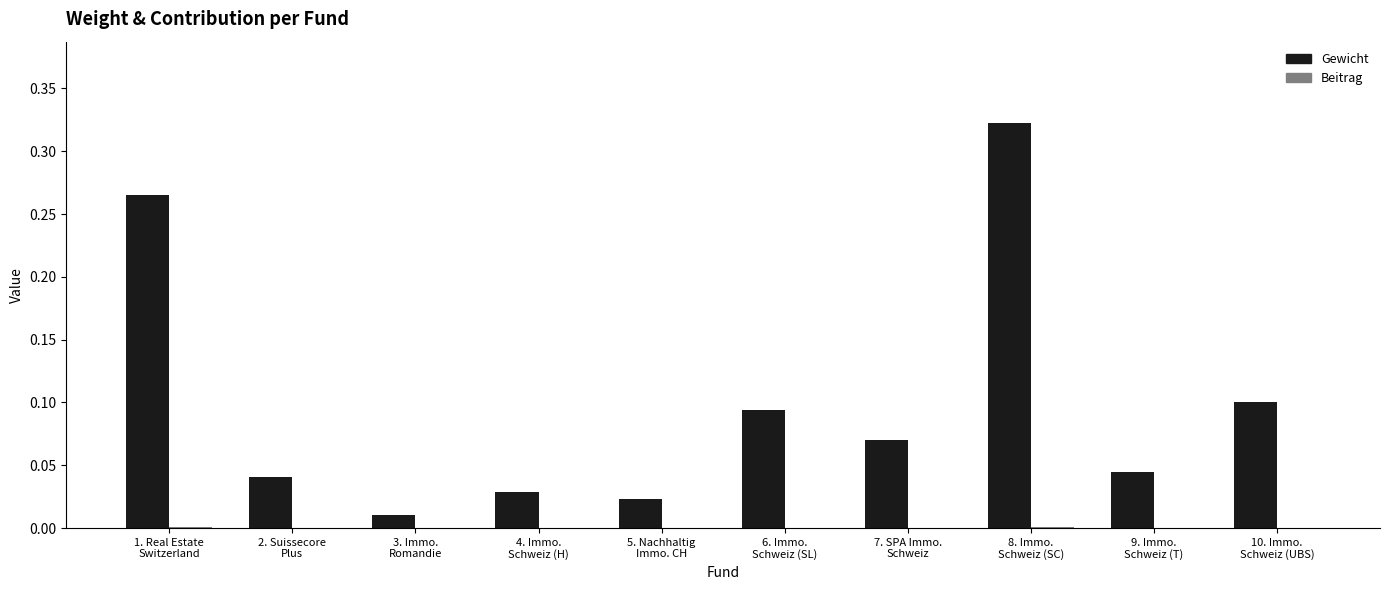

What is the sum of all Gewicht values?

1.0